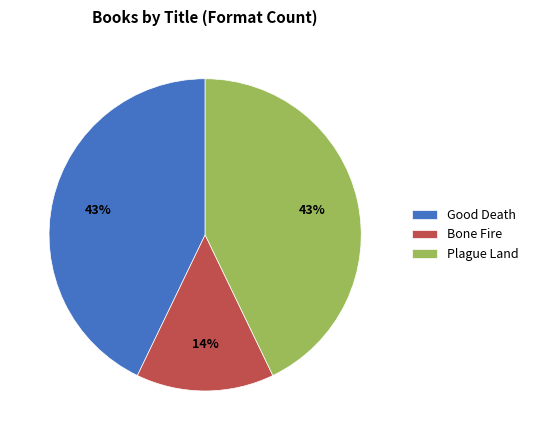

Does any single category account for the majority?

No